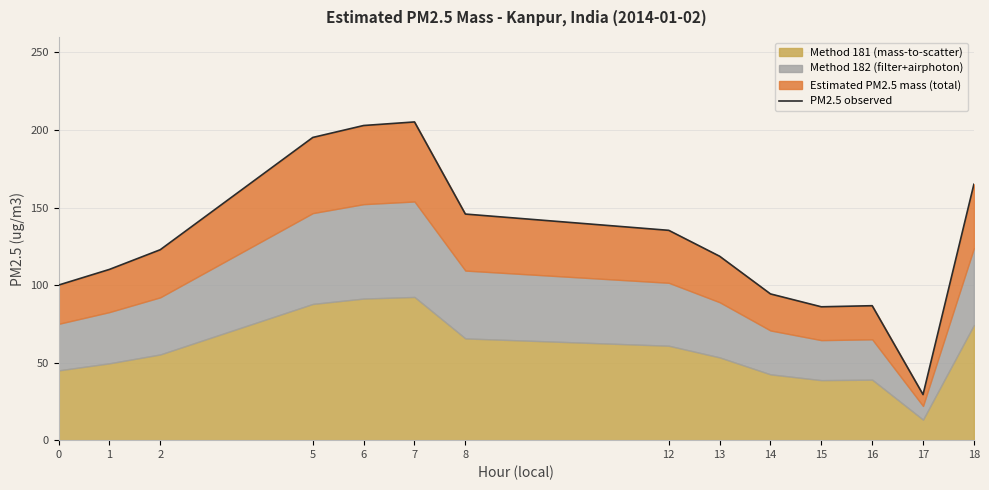

Rank the categories by value from lowest to highest.

17, 15, 16, 14, 0, 1, 13, 2, 12, 8, 18, 5, 6, 7